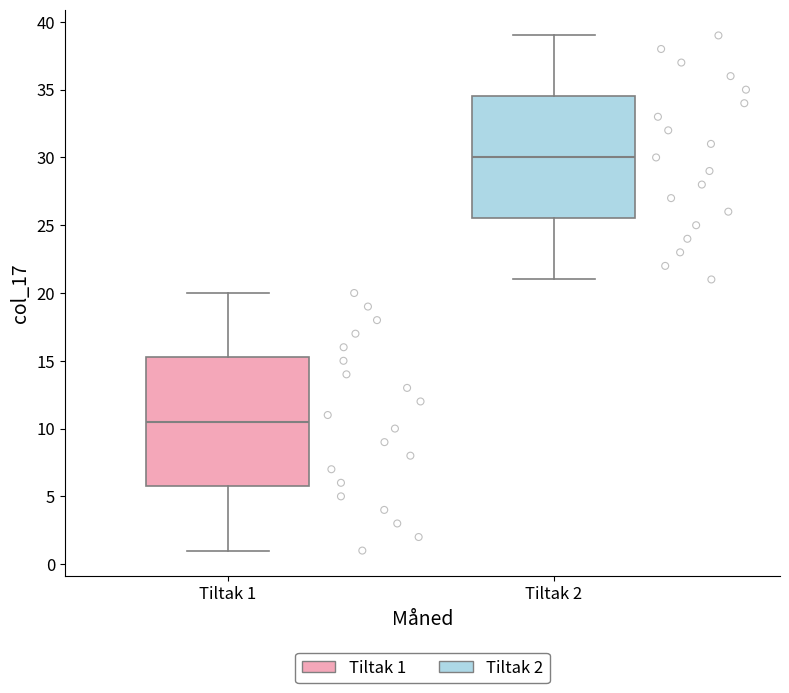

Reading left to right, transcribe this box plot: for each box, give where its median line is, the range the box spans, and where its two whiskers end, as read against the y-axis. The values are not printed on the chart, so give them approximately, as read against the axis.

Tiltak 1: median 10.5, box 6.0 to 15.5, whiskers 1.0 to 20.0
Tiltak 2: median 30.0, box 25.5 to 34.5, whiskers 21.0 to 39.0